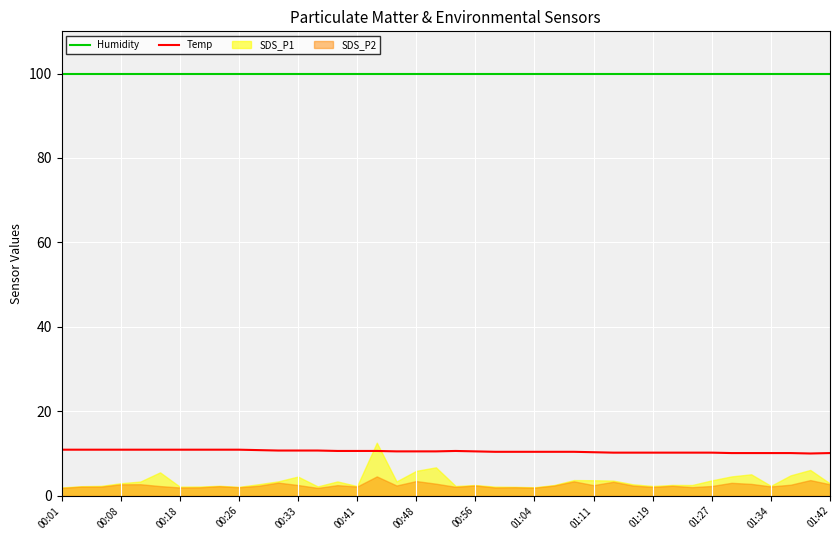

What is the maximum value for Temp?

10.9